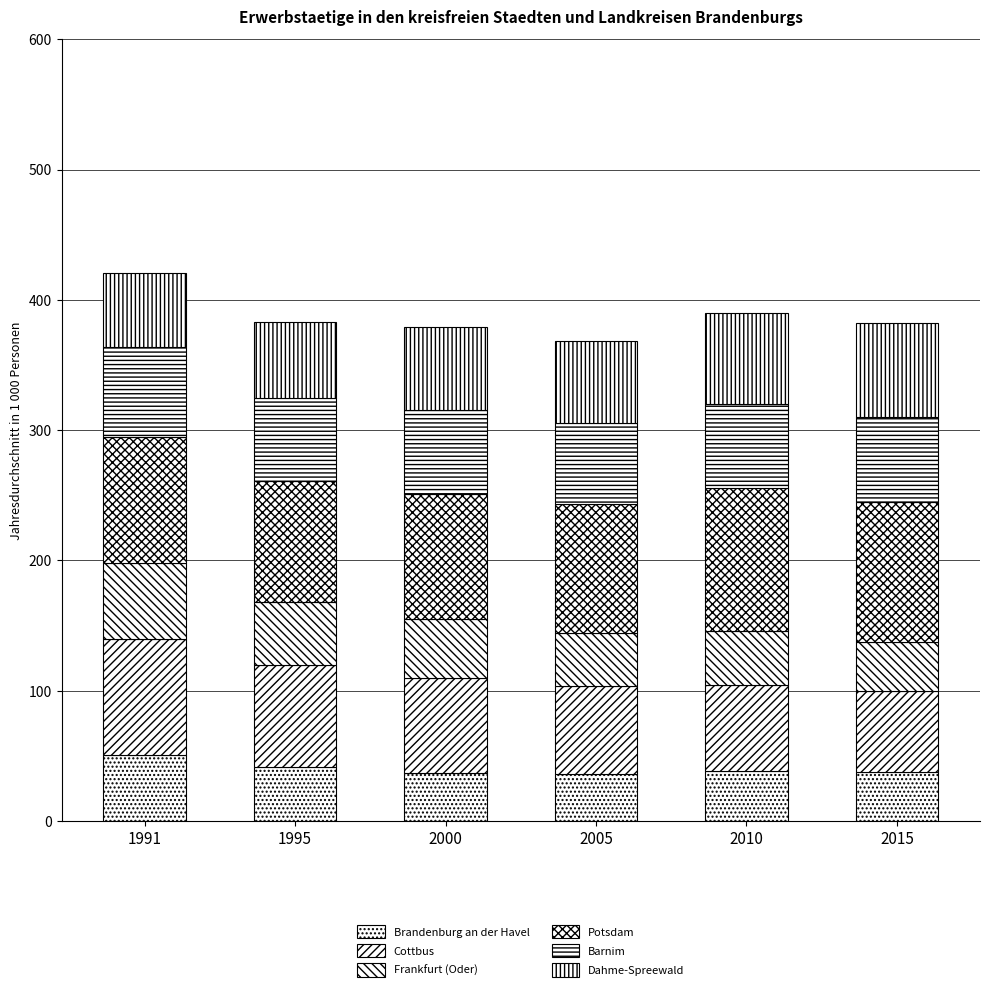

Does the chart contain stacked bars?

Yes